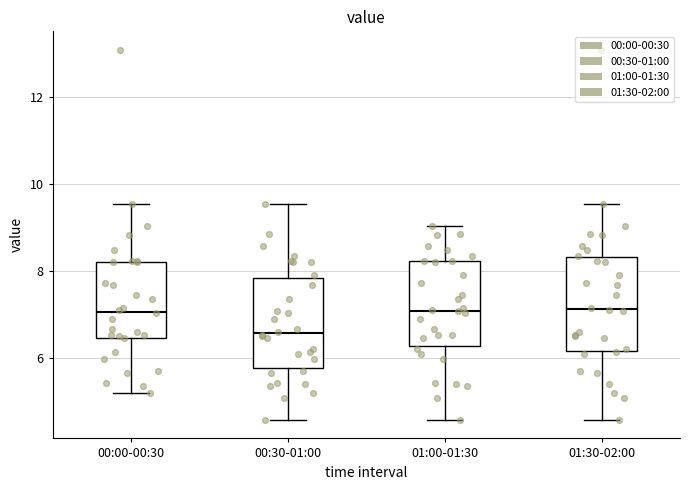

Which box's median line is the lowest?

00:30-01:00